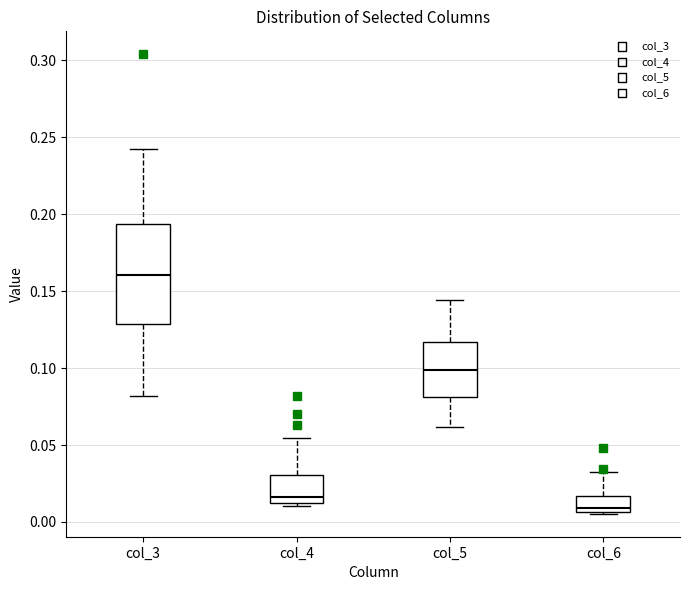

Where is the lower edge of the box for col_3 on the y-axis? The values are not printed on the chart, so give them approximately, as read against the axis.

0.130